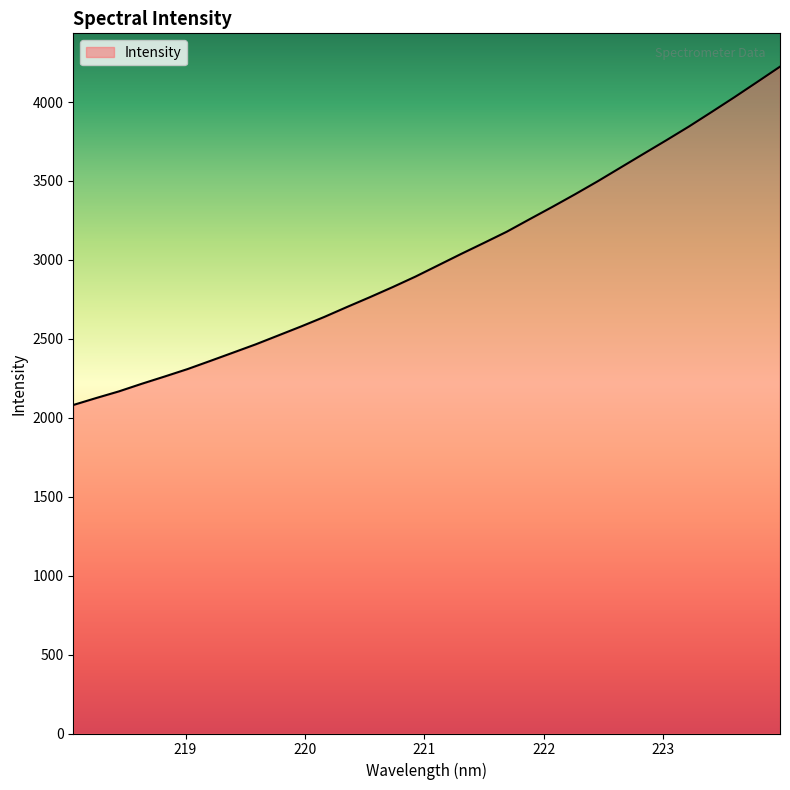

What is the minimum value shown in the chart?

2081.0